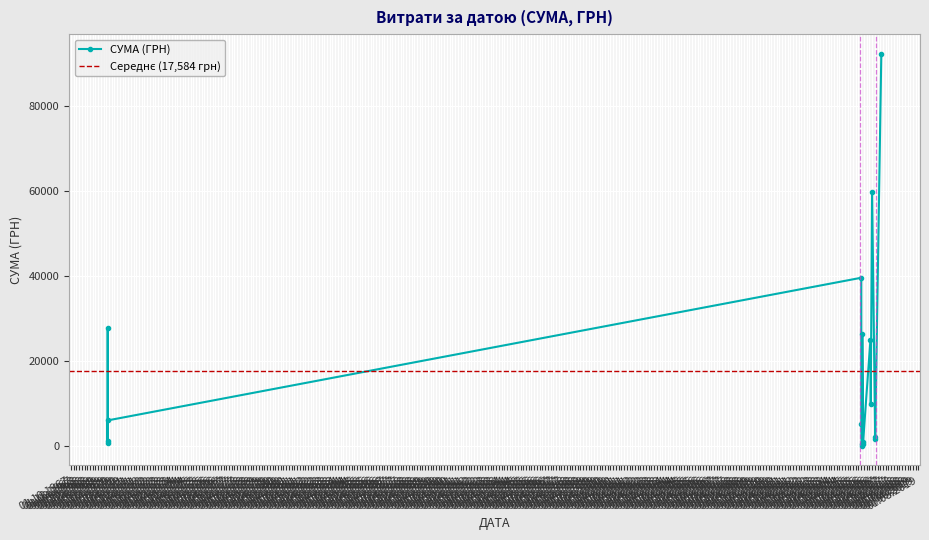

Is it true that the value at 14.03.2016 is 889.1?

True